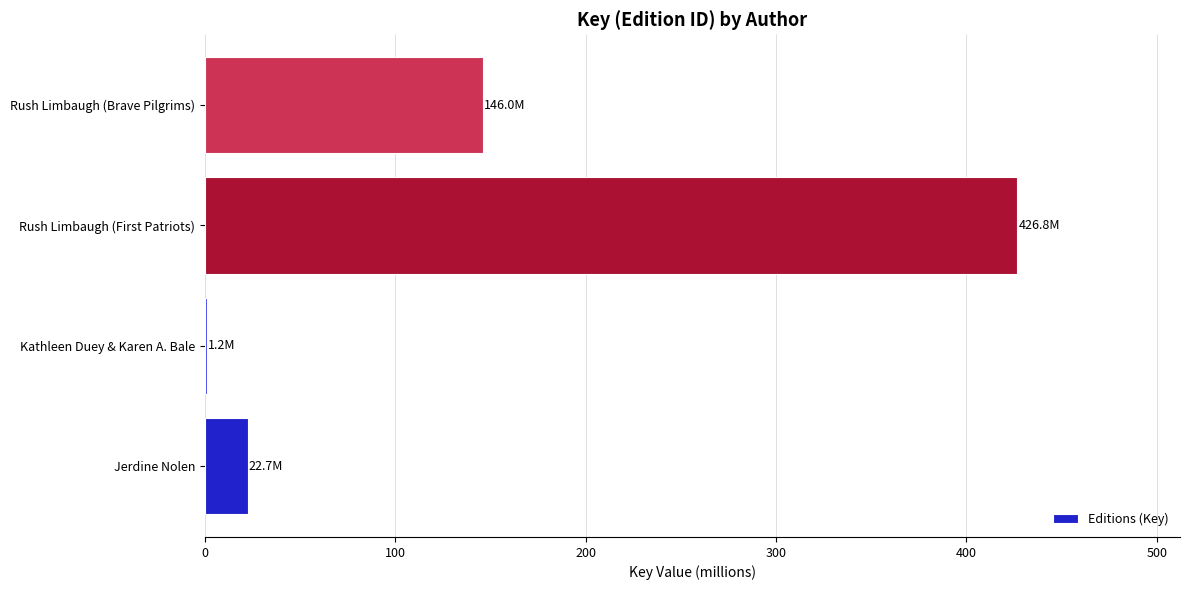

At which label is the value closest to 214?

Rush Limbaugh (Brave Pilgrims)